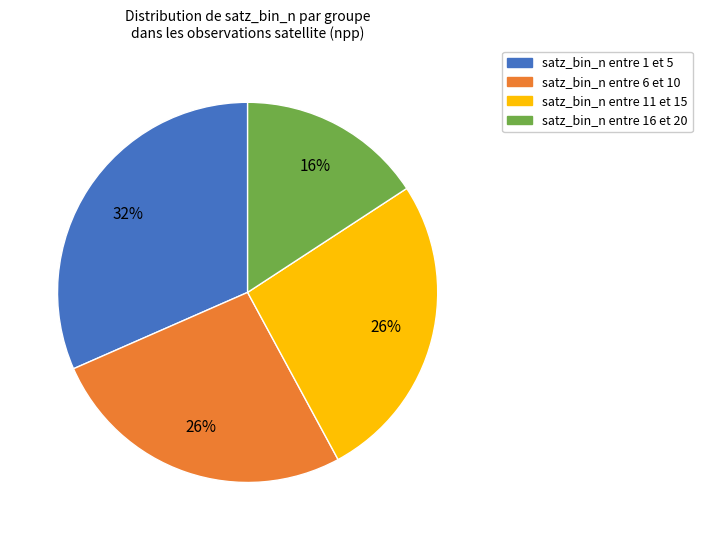

To the nearest percent, what is the average slice percentage?

25%